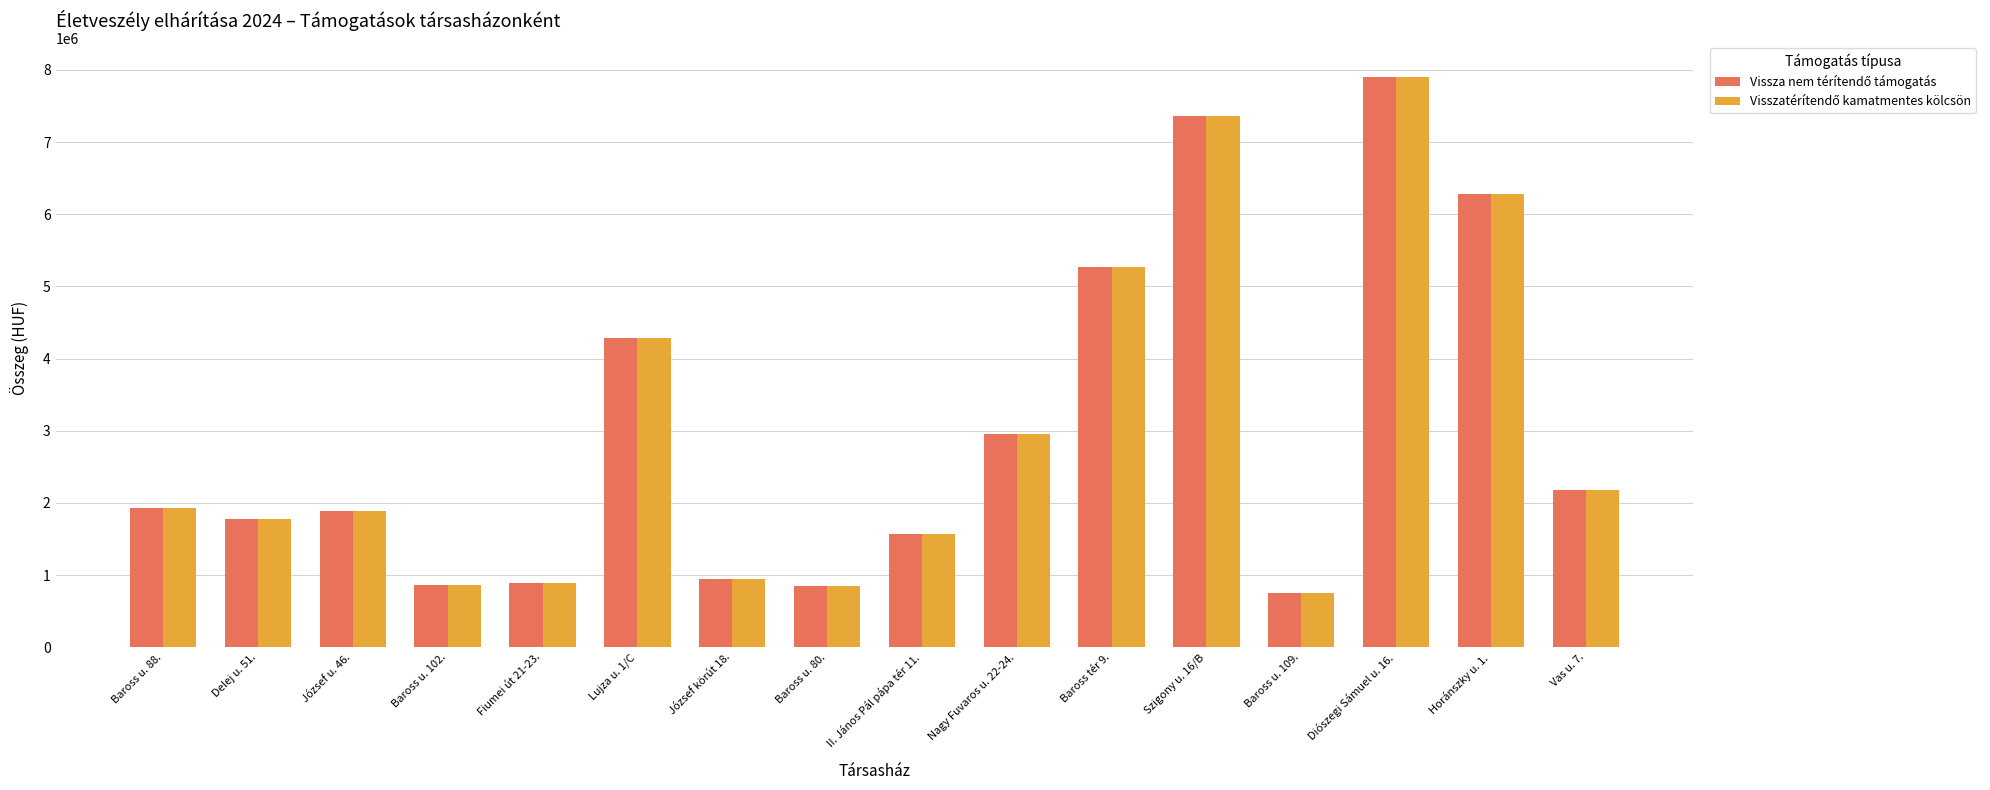

How many groups of bars are there?

16